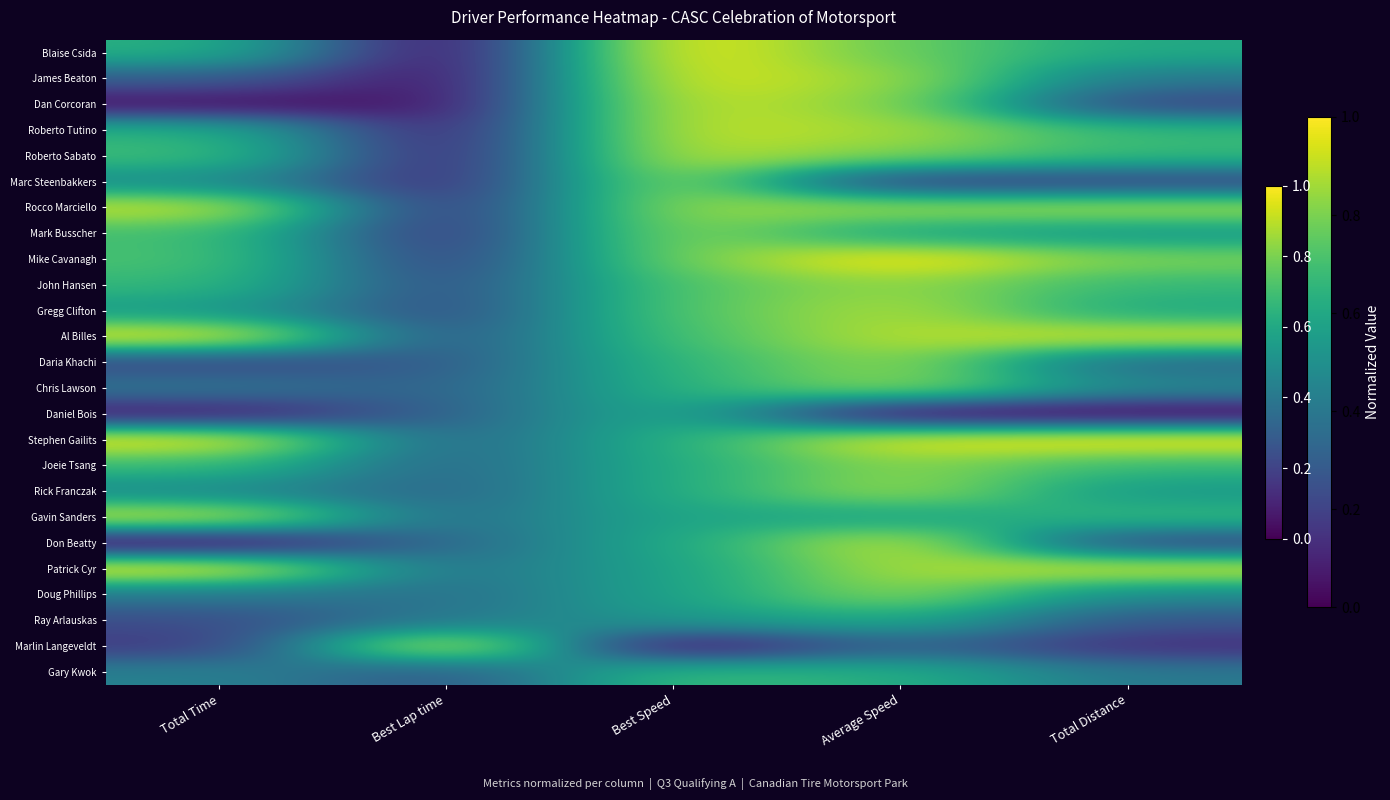

Reading right to left, list all the values displayed in this chart.

Blaise Csida: Total Distance=0.6	Average Speed=0.8	Best Speed=1.0	Best Lap time=0.0	Total Time=0.6
James Beaton: Total Distance=0.4	Average Speed=0.8	Best Speed=1.0	Best Lap time=0.0	Total Time=0.3
Dan Corcoran: Total Distance=0.2	Average Speed=0.8	Best Speed=0.9	Best Lap time=0.1	Total Time=0.0
Roberto Tutino: Total Distance=0.7	Average Speed=0.9	Best Speed=0.9	Best Lap time=0.1	Total Time=0.6
Roberto Sabato: Total Distance=0.7	Average Speed=0.8	Best Speed=0.9	Best Lap time=0.1	Total Time=0.7
Marc Steenbakkers: Total Distance=0.2	Average Speed=0.2	Best Speed=0.9	Best Lap time=0.1	Total Time=0.5
Rocco Marciello: Total Distance=0.9	Average Speed=0.9	Best Speed=0.8	Best Lap time=0.1	Total Time=0.9
Mark Busscher: Total Distance=0.5	Average Speed=0.6	Best Speed=0.8	Best Lap time=0.1	Total Time=0.7
Mike Cavanagh: Total Distance=0.8	Average Speed=1.0	Best Speed=0.8	Best Lap time=0.2	Total Time=0.7
John Hansen: Total Distance=0.7	Average Speed=0.8	Best Speed=0.7	Best Lap time=0.2	Total Time=0.7
Gregg Clifton: Total Distance=0.6	Average Speed=0.9	Best Speed=0.7	Best Lap time=0.2	Total Time=0.5
Al Billes: Total Distance=0.9	Average Speed=0.9	Best Speed=0.7	Best Lap time=0.2	Total Time=1.0
Daria Khachi: Total Distance=0.3	Average Speed=0.8	Best Speed=0.7	Best Lap time=0.3	Total Time=0.2
Chris Lawson: Total Distance=0.5	Average Speed=0.8	Best Speed=0.6	Best Lap time=0.3	Total Time=0.4
Daniel Bois: Total Distance=0.0	Average Speed=0.0	Best Speed=0.6	Best Lap time=0.3	Total Time=0.1
Stephen Gailits: Total Distance=1.0	Average Speed=1.0	Best Speed=0.6	Best Lap time=0.3	Total Time=1.0
Joeie Tsang: Total Distance=0.7	Average Speed=0.8	Best Speed=0.6	Best Lap time=0.3	Total Time=0.7
Rick Franczak: Total Distance=0.5	Average Speed=0.9	Best Speed=0.6	Best Lap time=0.3	Total Time=0.5
Gavin Sanders: Total Distance=0.7	Average Speed=0.6	Best Speed=0.6	Best Lap time=0.3	Total Time=0.9
Don Beatty: Total Distance=0.2	Average Speed=0.9	Best Speed=0.6	Best Lap time=0.3	Total Time=0.0
Patrick Cyr: Total Distance=0.9	Average Speed=0.9	Best Speed=0.6	Best Lap time=0.4	Total Time=1.0
Doug Phillips: Total Distance=0.5	Average Speed=0.8	Best Speed=0.6	Best Lap time=0.4	Total Time=0.4
Ray Arlauskas: Total Distance=0.3	Average Speed=0.6	Best Speed=0.5	Best Lap time=0.4	Total Time=0.2
Marlin Langeveldt: Total Distance=0.1	Average Speed=0.3	Best Speed=0.0	Best Lap time=1.0	Total Time=0.2
Gary Kwok: Total Distance=0.4	Average Speed=0.6	Best Speed=0.7	Best Lap time=0.3	Total Time=0.4